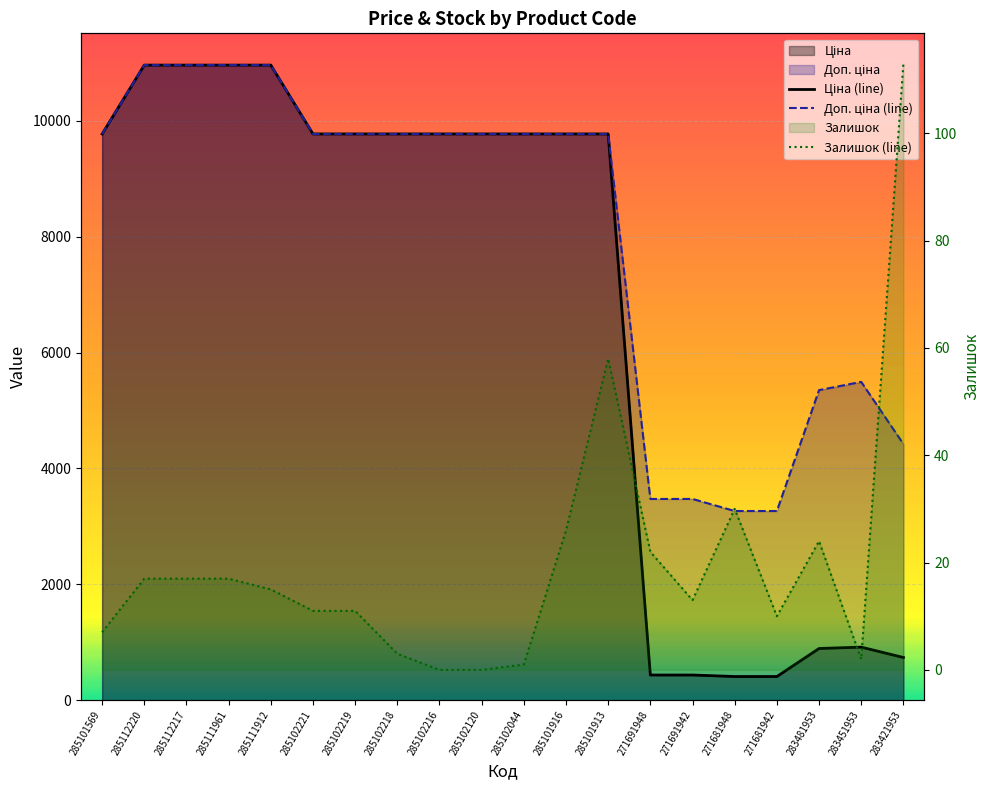

What is the total value across all series at 285102044?

19552.0